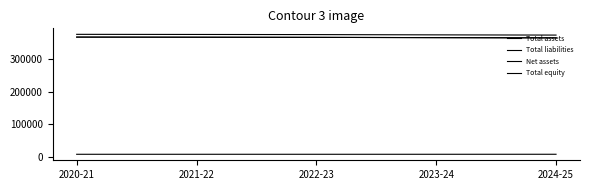

What is the minimum value shown in the chart?

8466